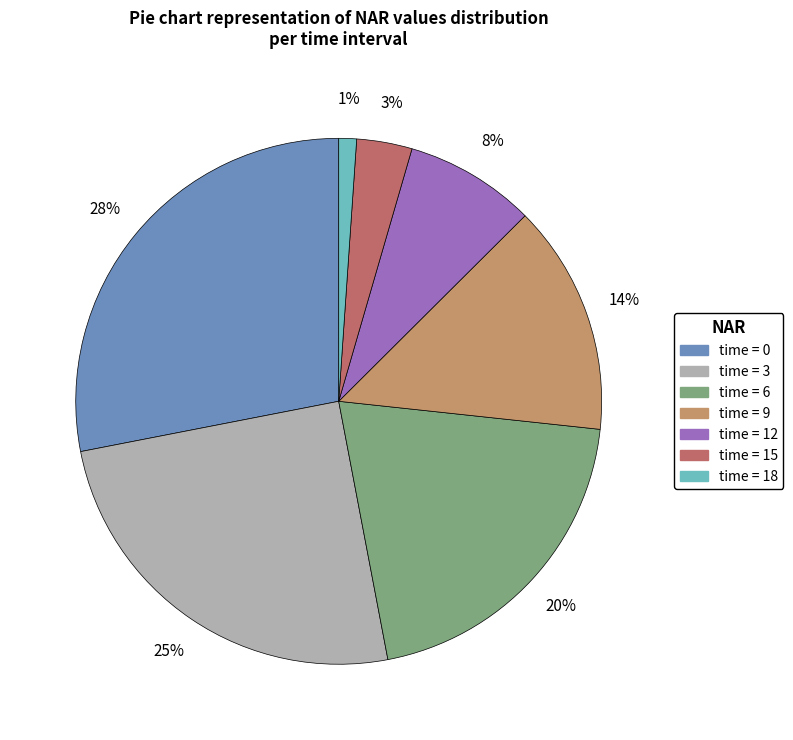

Is there any slice that represents more than half of the pie?

No